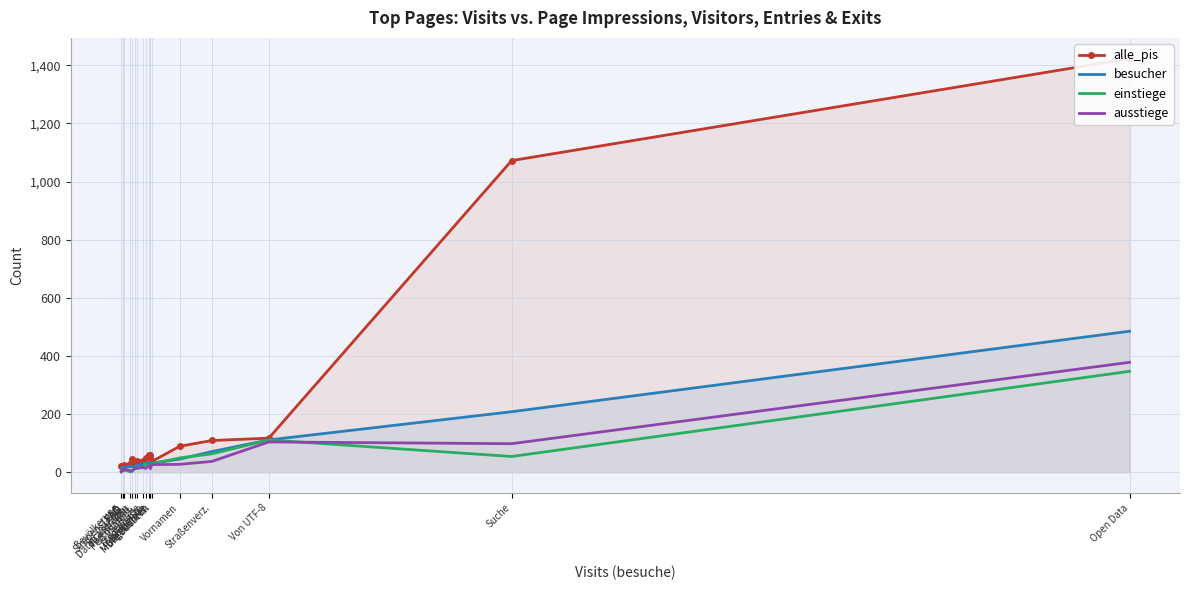

Where is alle_pis nearest to the value 719?

Suche